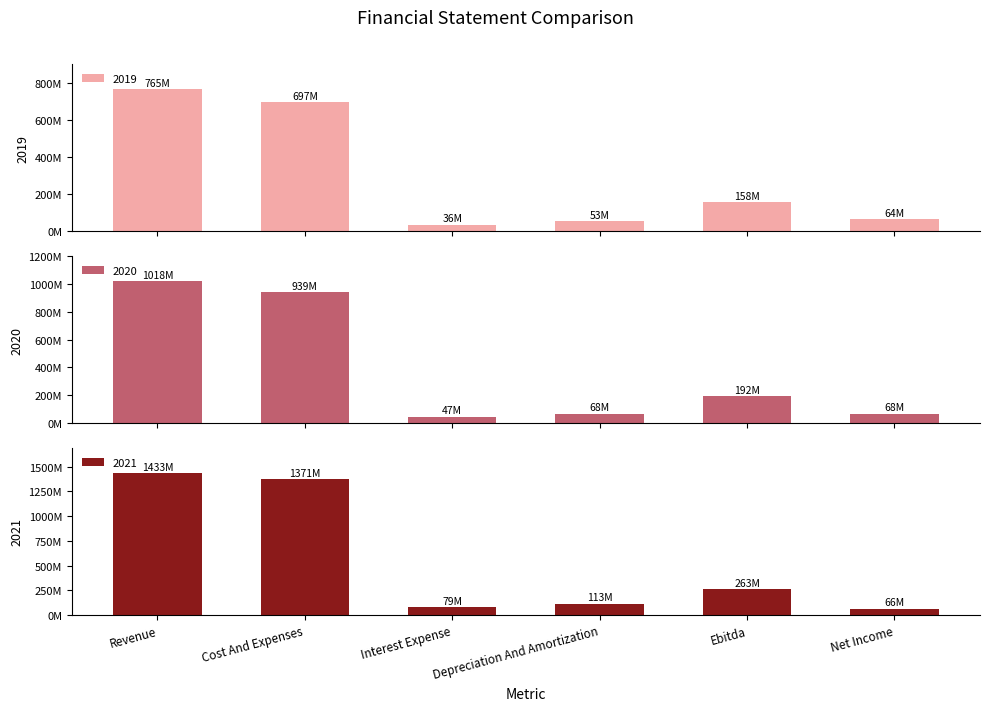

How many values in the 2021 series exceed 262842000?

2